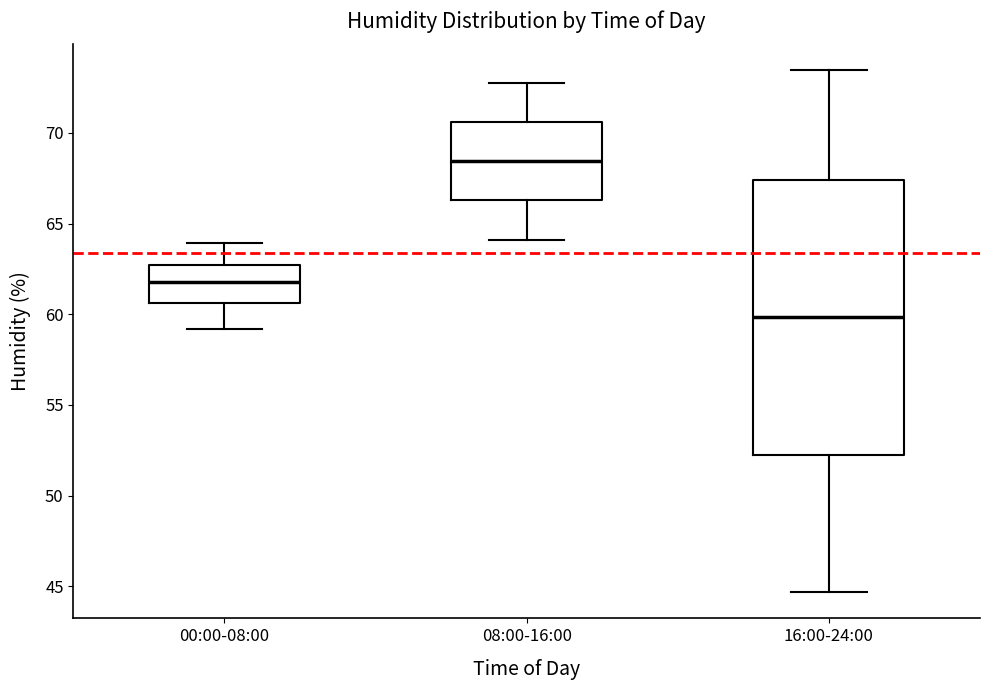

Which box is the tallest, from its lower edge to its upper edge?

16:00-24:00